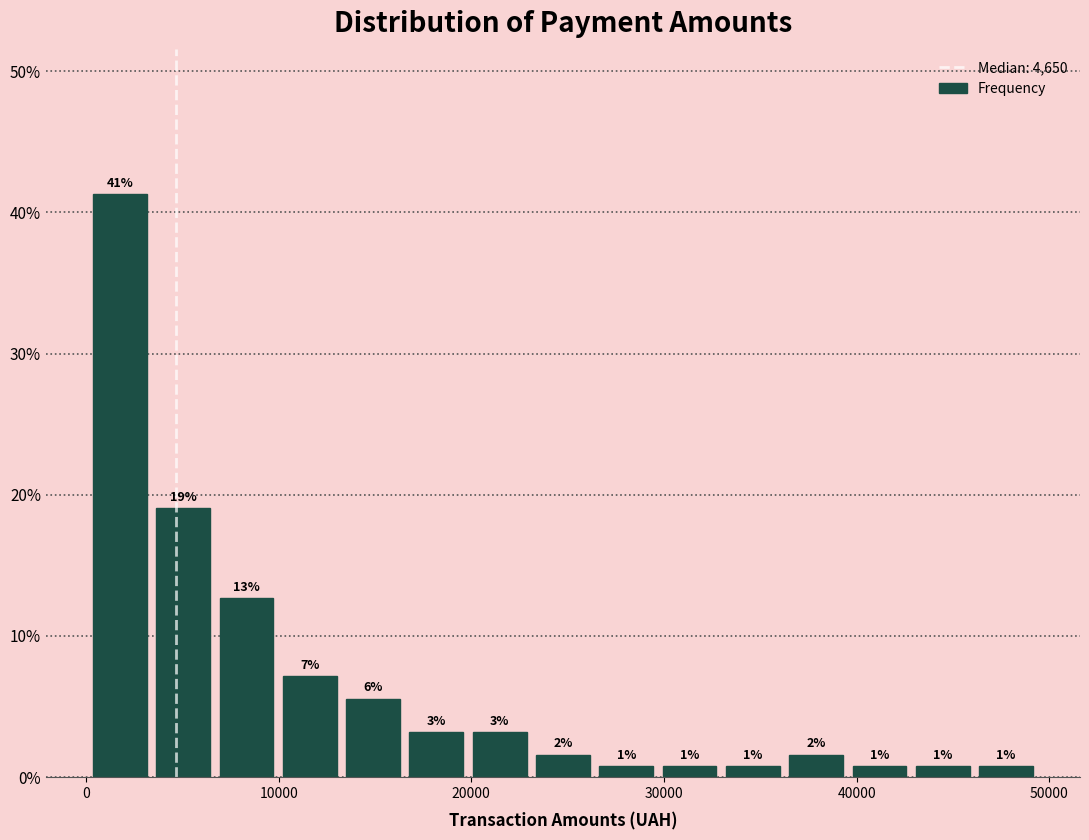

Read against the x-axis, roughly where is the centre of the tallest bar?

2000